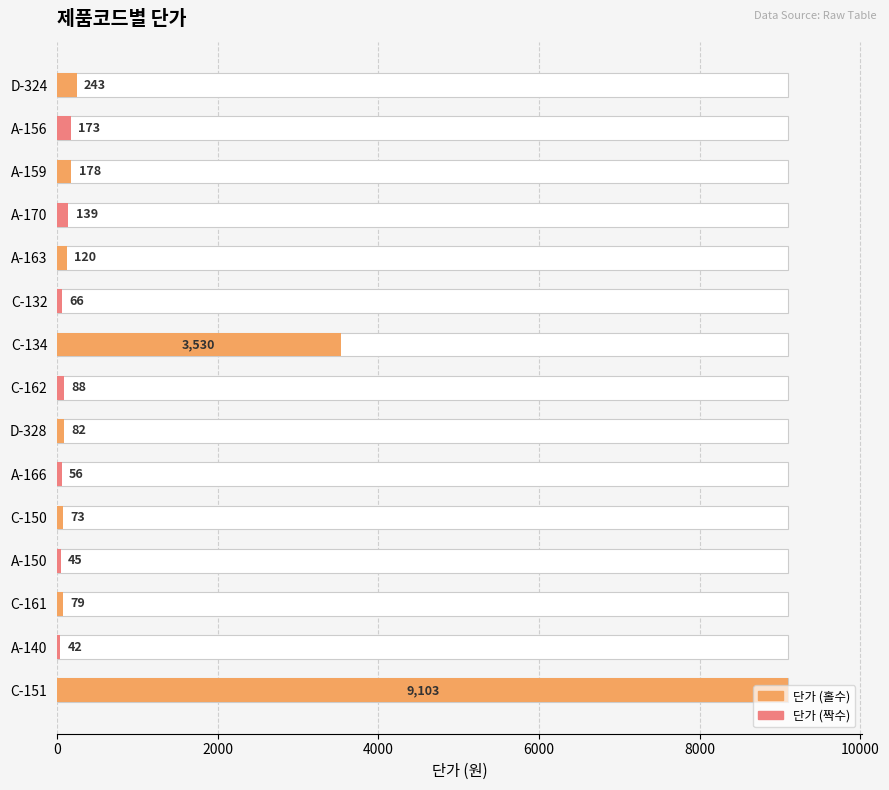

What position from the left is C-162?

8